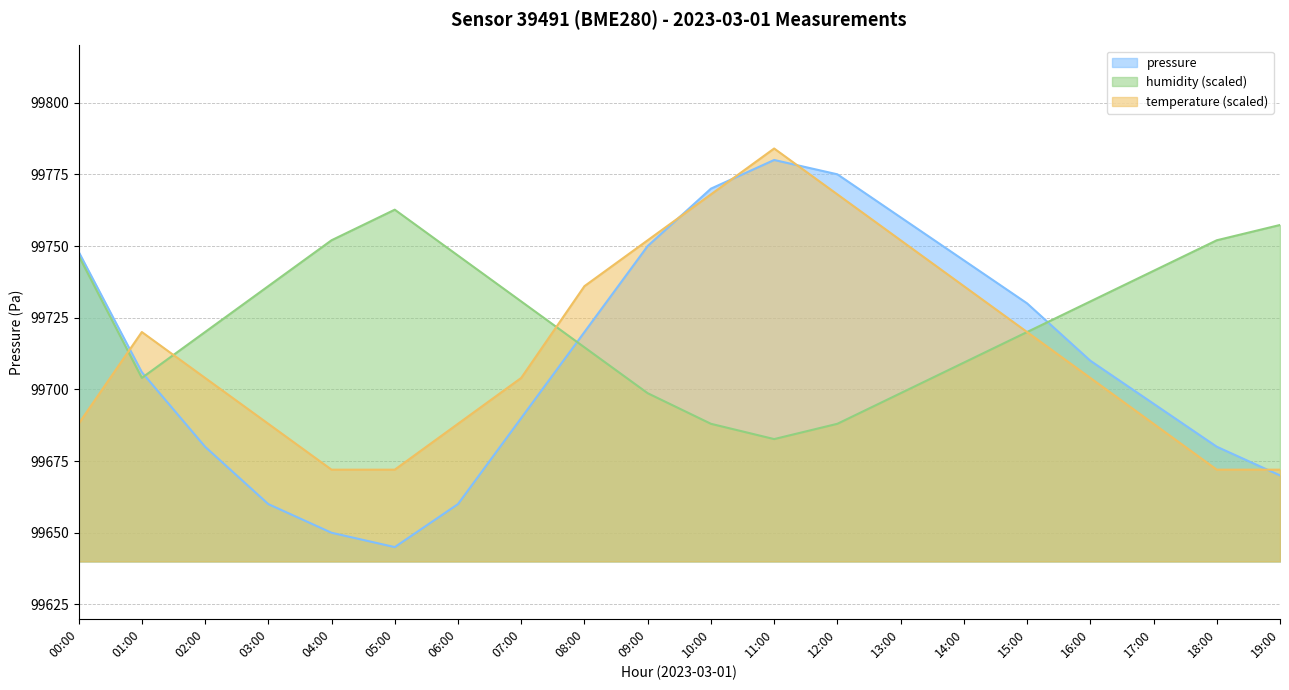

How many lines are shown in the chart?

3